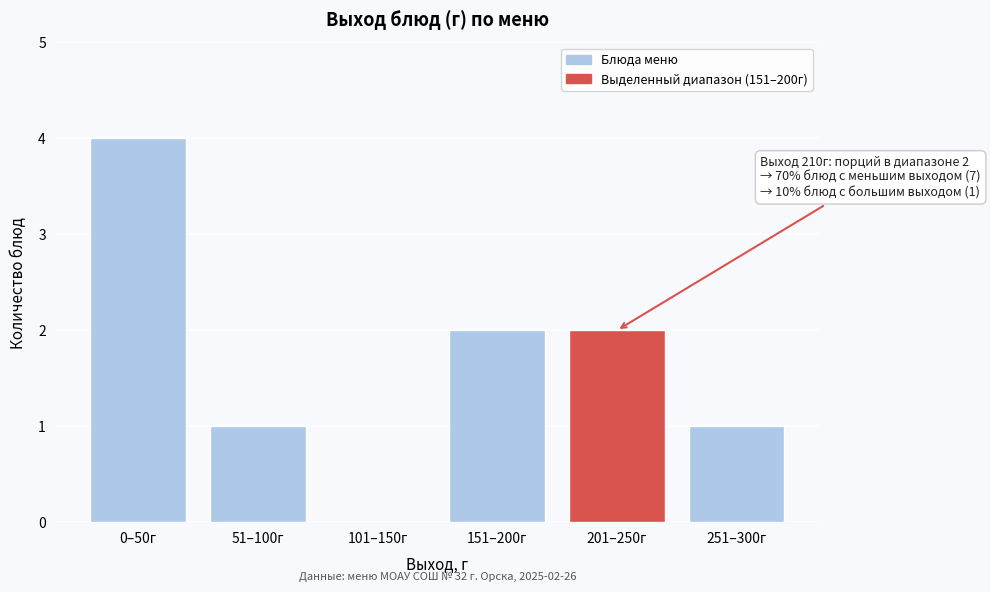

Reading left to right, list all the values displayed in this chart.

0–50г=4	51–100г=1	101–150г=0	151–200г=2	201–250г=2	251–300г=1